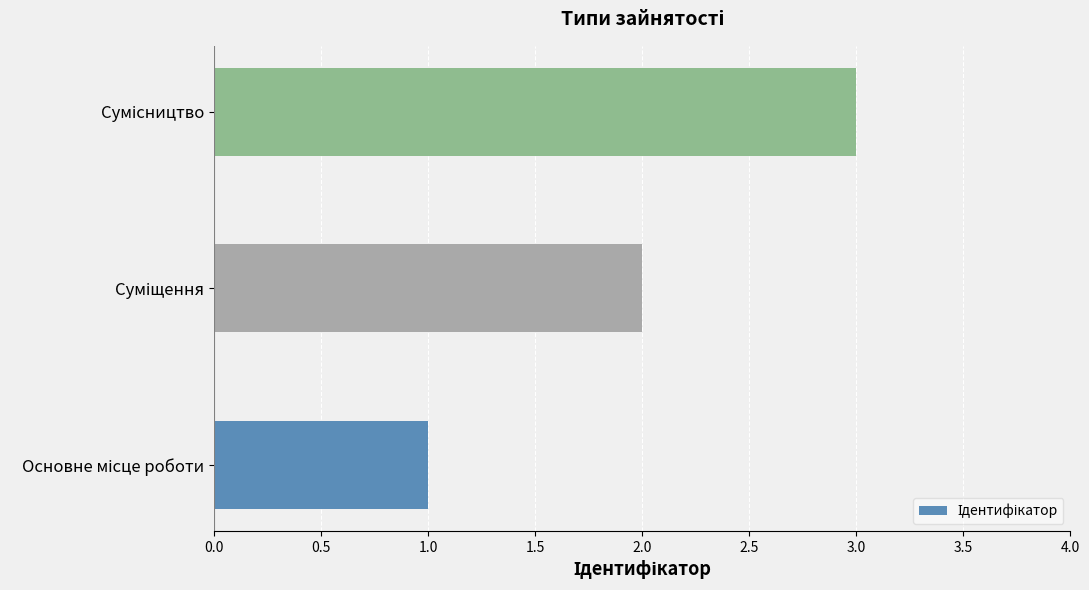

What is the sum of all values?

6